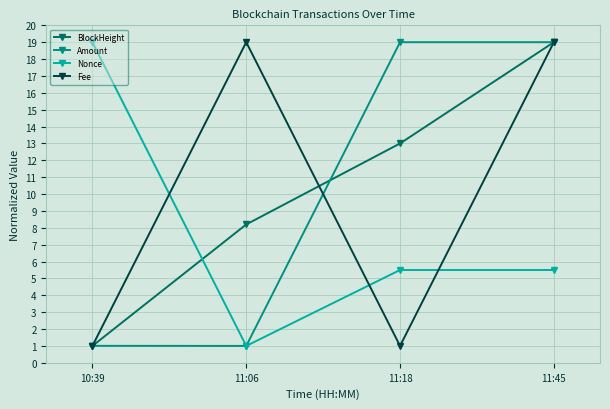

How many series are shown in this chart?

4